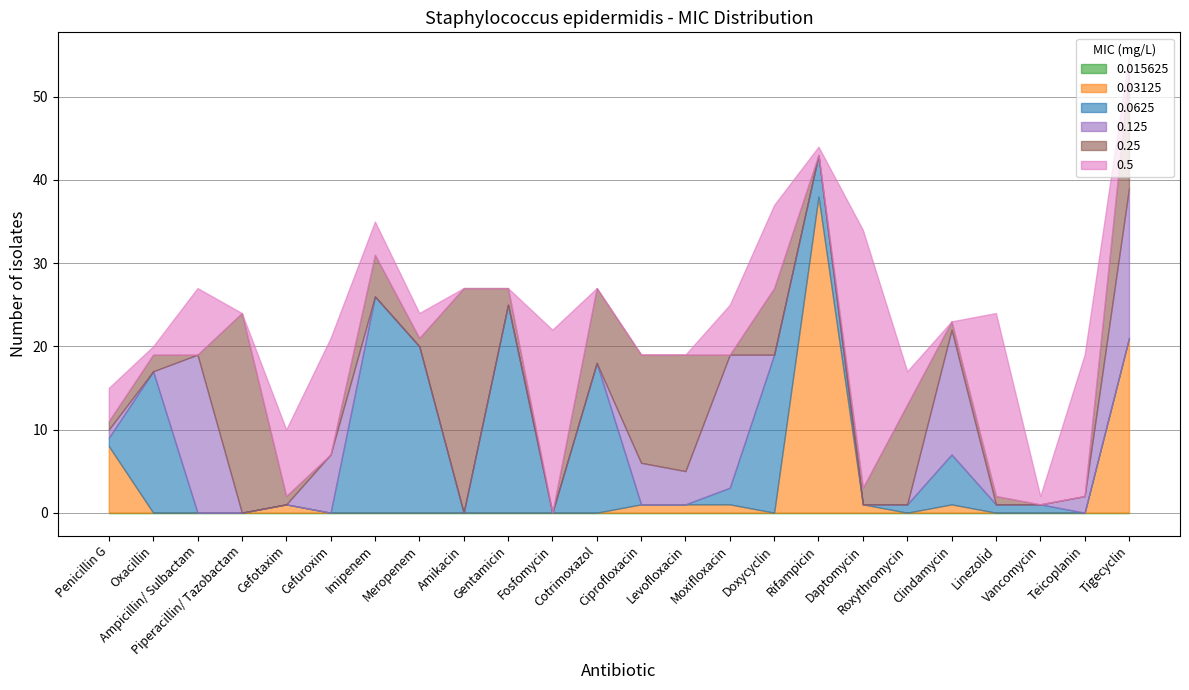

How many interior local peaks does the 0.25 series have?

7